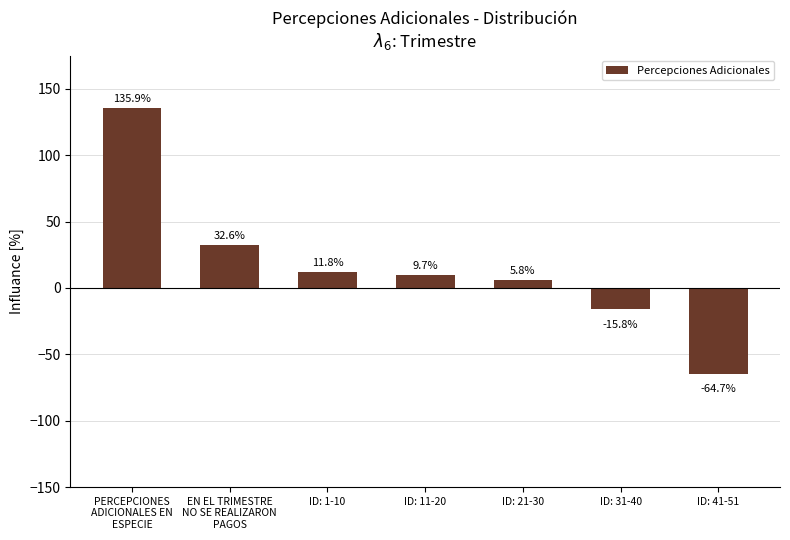

What is the approximate value at ID: 41-51?

-64.7